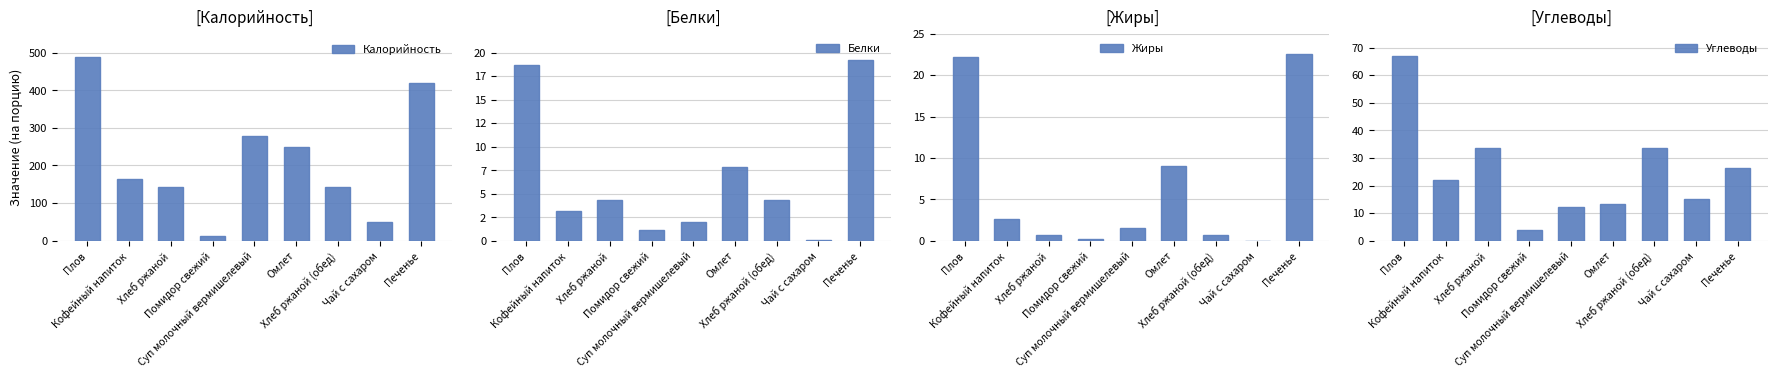

What is the sum of all Углеводы values?

226.7